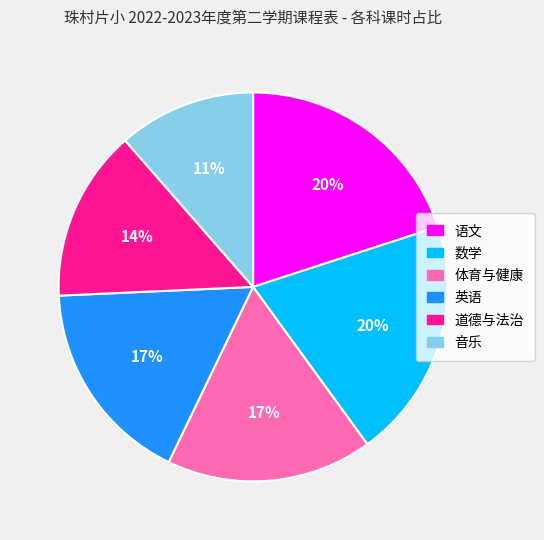

Combined, do 道德与法治 and 英语 account for over 50%?

No